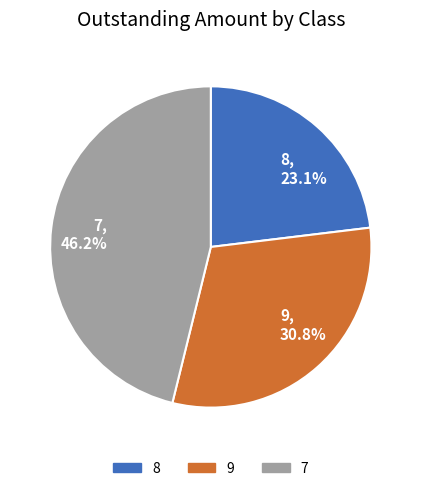

What percentage do 8, 23.1% and 7, 46.2% together represent?

69.2%